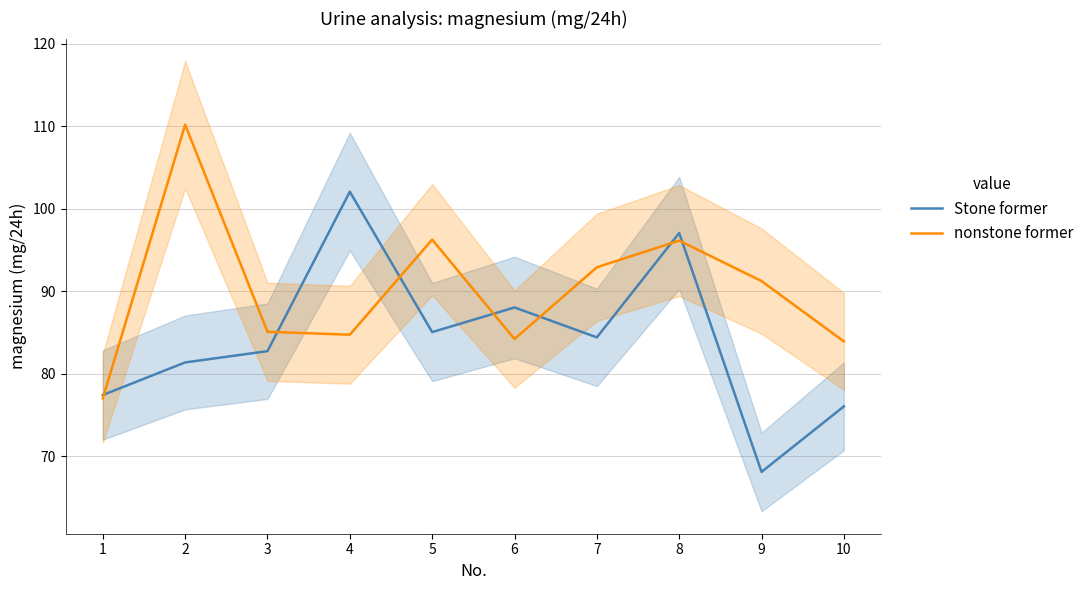

At 1, list the series in order from smallest to largest.

nonstone former, Stone former